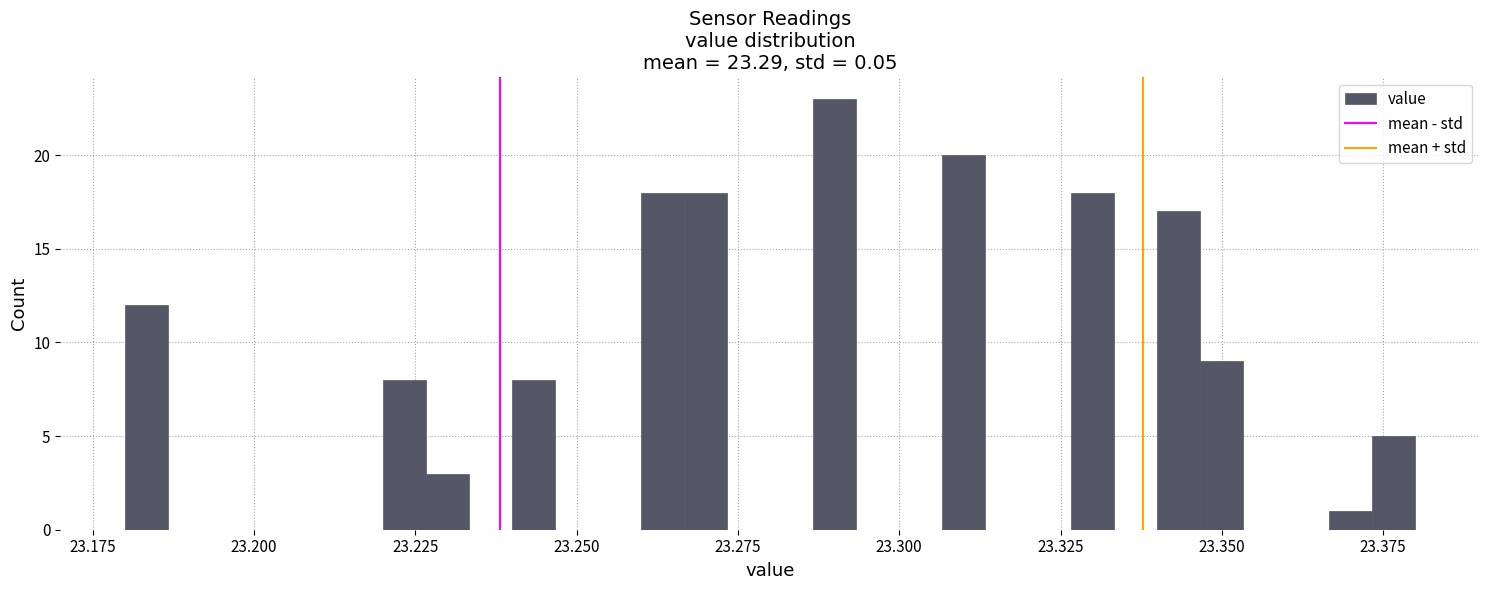

Read against the x-axis, roughly where is the centre of the tallest bar?

23.290